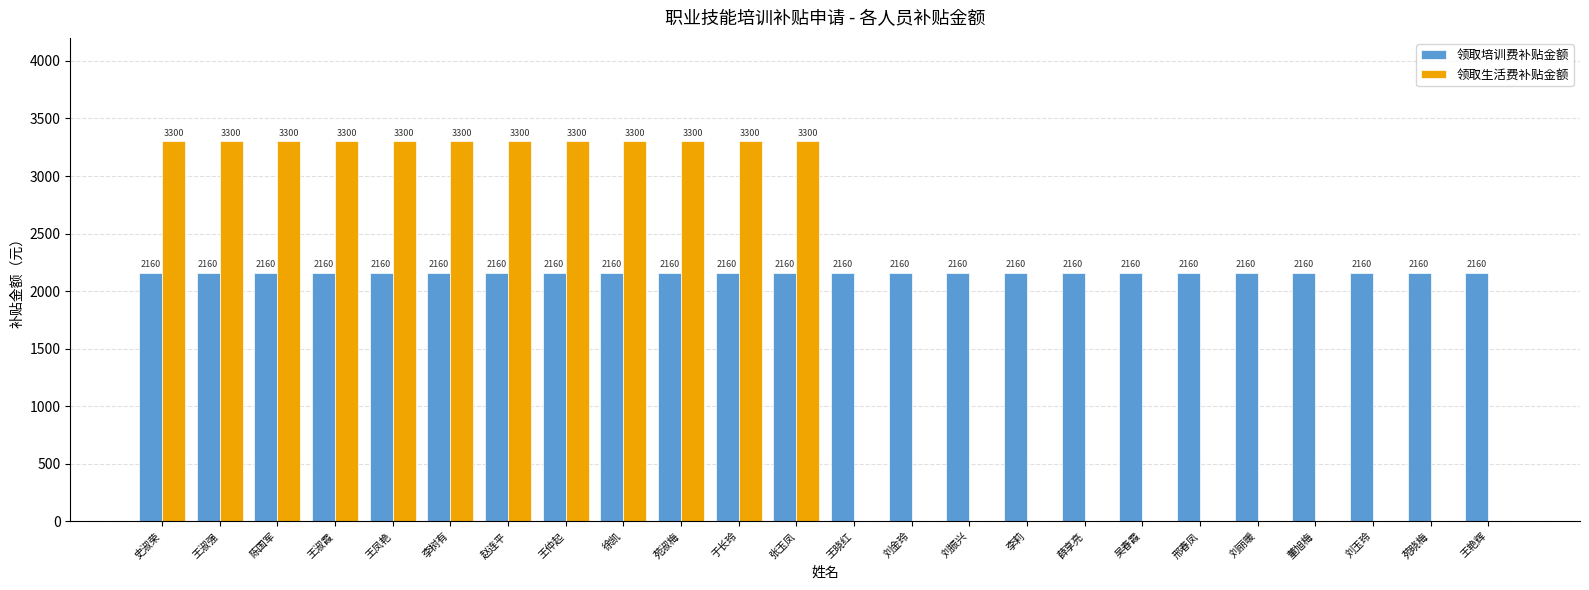

What is the greatest value displayed?

3300